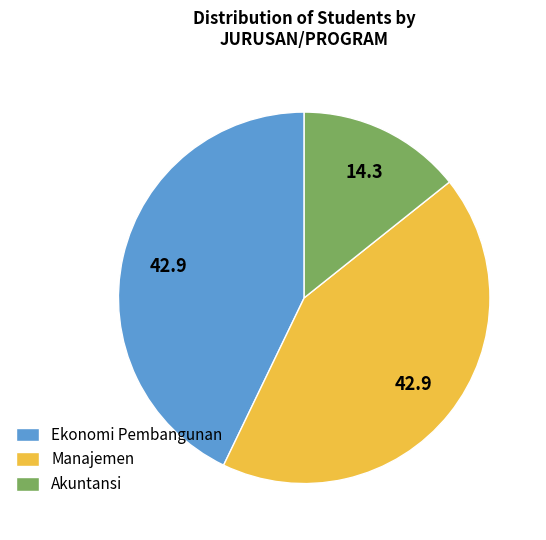

Approximately how many times larger is the value at Manajemen compared to Akuntansi?

3.0